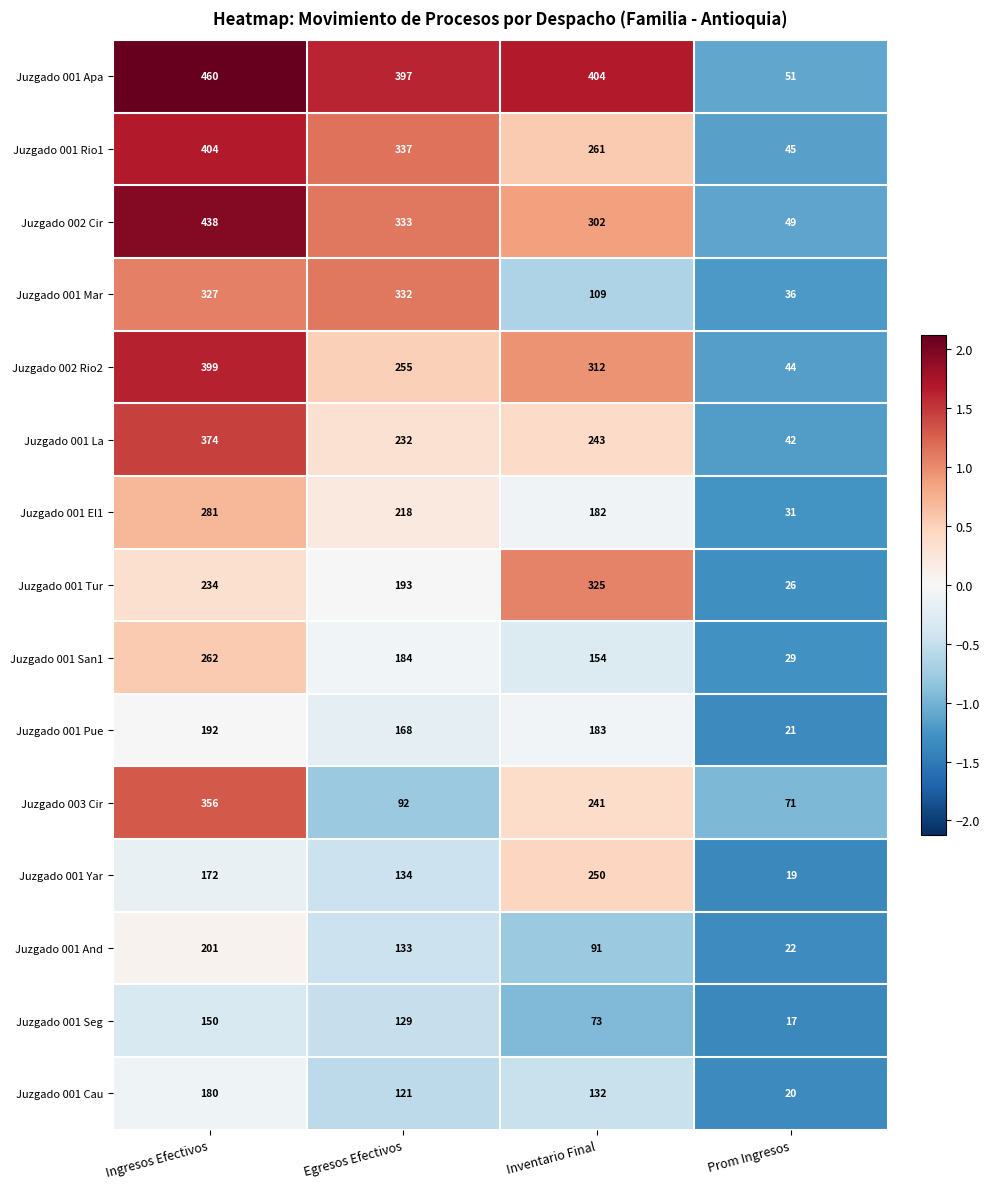

The Juzgado 001 Pue series shows 192 at Ingresos Efectivos. True or false?

True